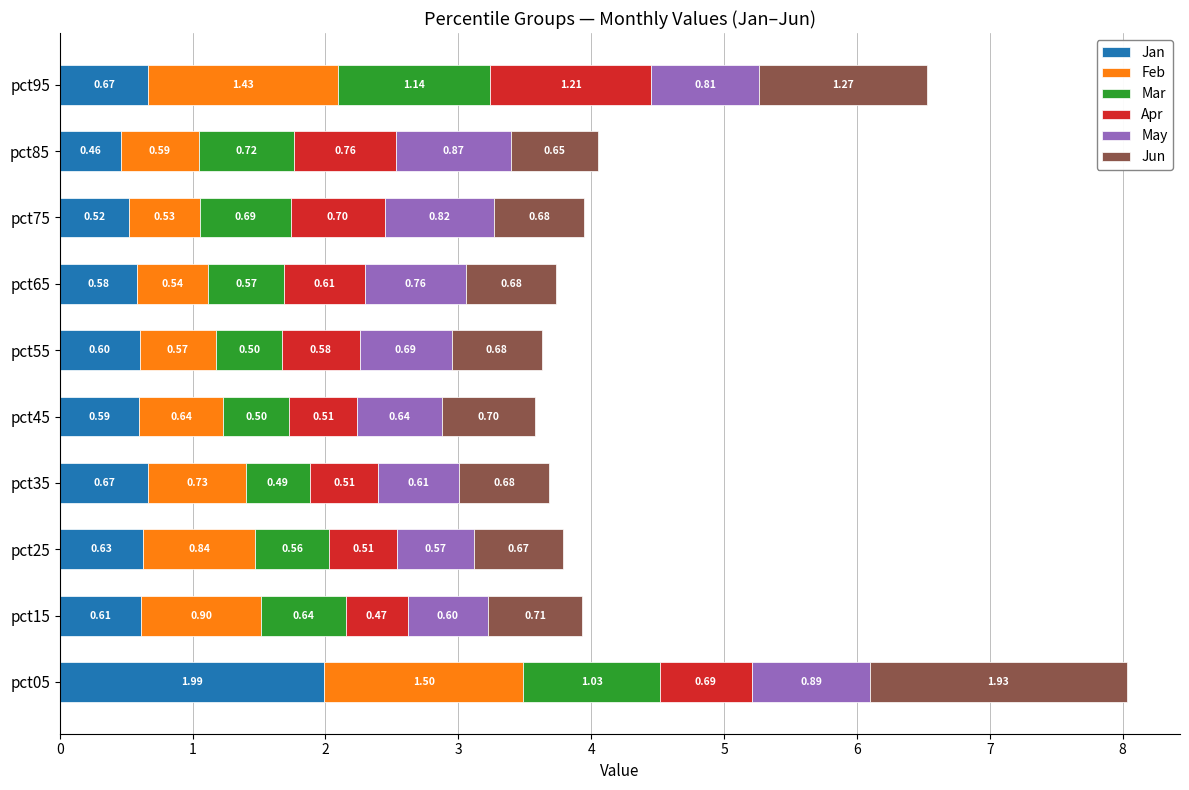

What are all the series names shown in the legend?

Jan, Feb, Mar, Apr, May, Jun